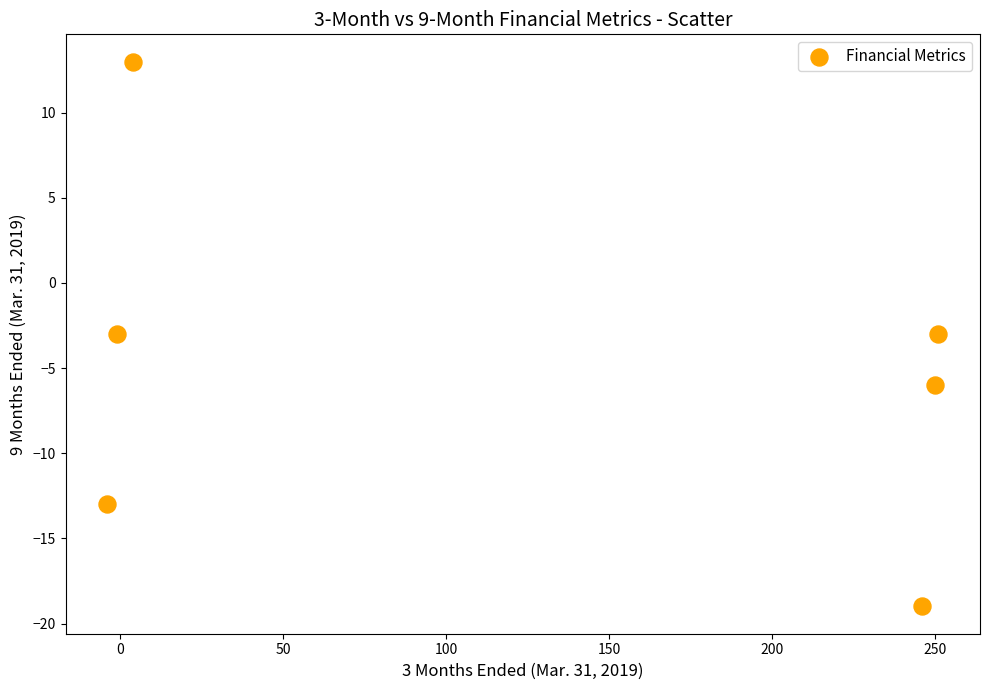

What is the range of X values (max minus min)?

255